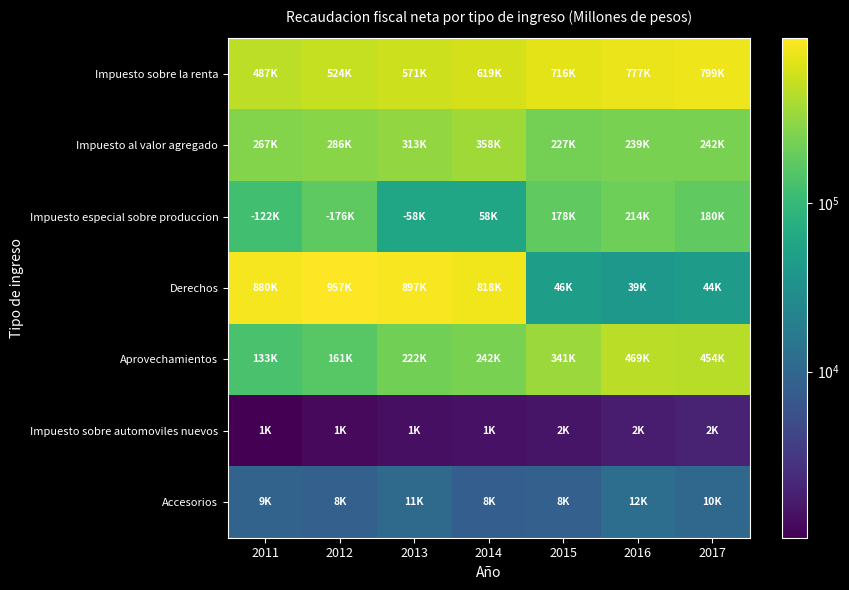

Which series has the largest total across all categories?

Impuesto sobre la renta